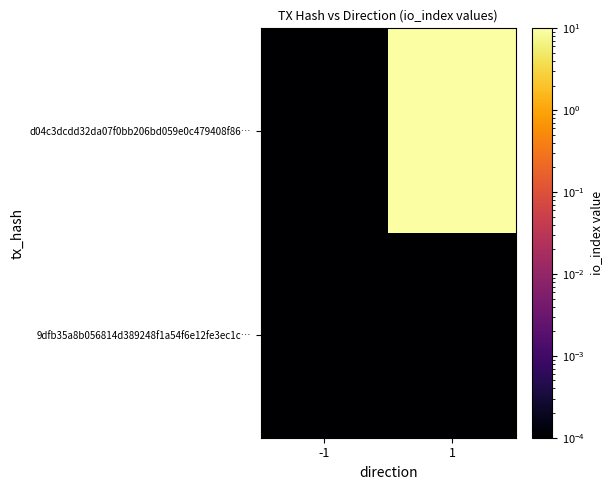

Reading right to left, list all the values displayed in this chart.

9dfb35a8b056814d389248f1a54f6e12fe3ec1c…: 1=0.0	-1=0.0
d04c3dcdd32da07f0bb206bd059e0c479408f86…: 1=25.0	-1=0.0